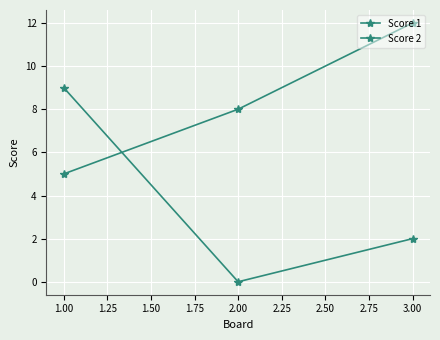

Does the chart have visible grid lines?

Yes